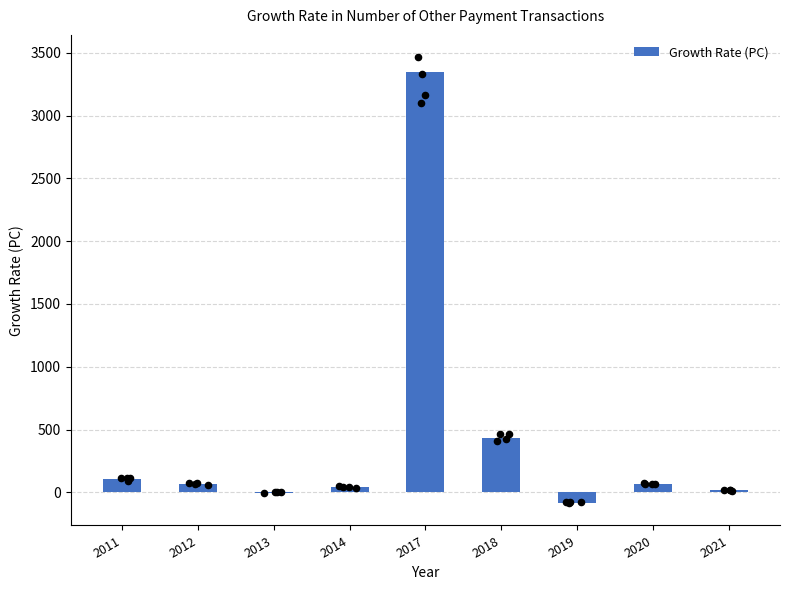

What is the change in value from 2014 to 2021?

-19.6